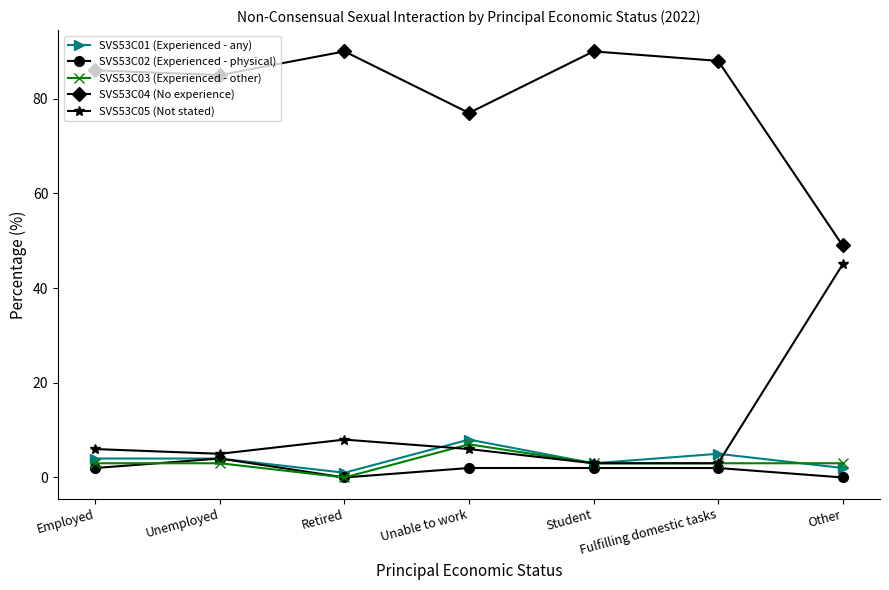

True or false: SVS53C01 (Experienced - any) has a value of 8 at Fulfilling domestic tasks.

False